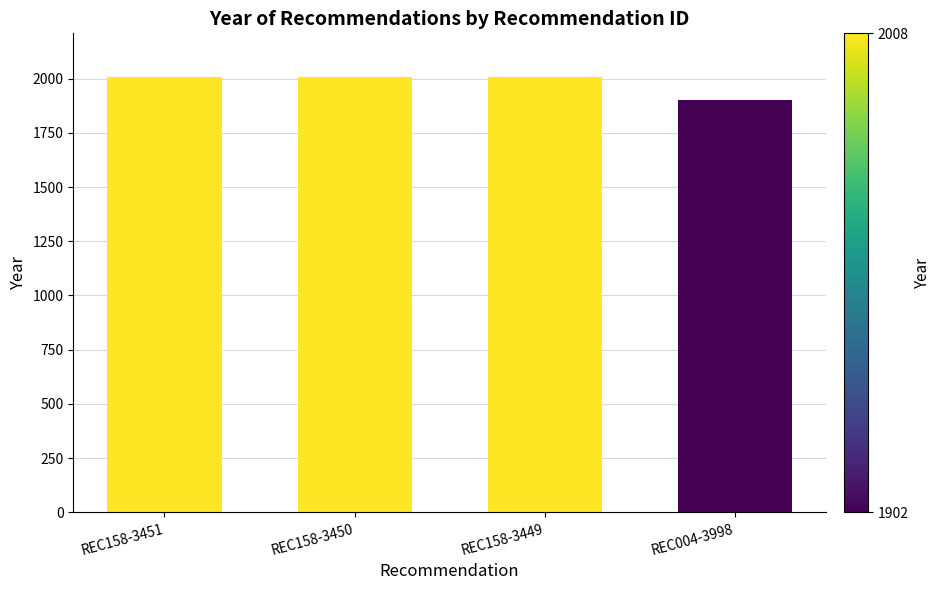

What is the maximum value shown in the chart?

2008